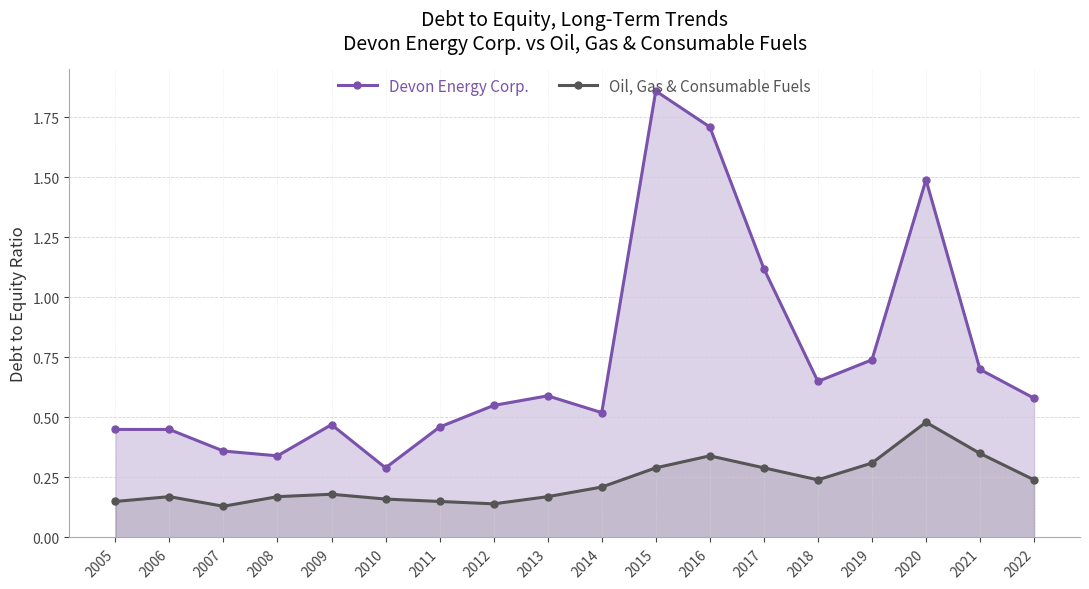

List the labels in order of Devon Energy Corp. value, smallest first.

2010, 2008, 2007, 2005, 2006, 2011, 2009, 2014, 2012, 2022, 2013, 2018, 2021, 2019, 2017, 2020, 2016, 2015